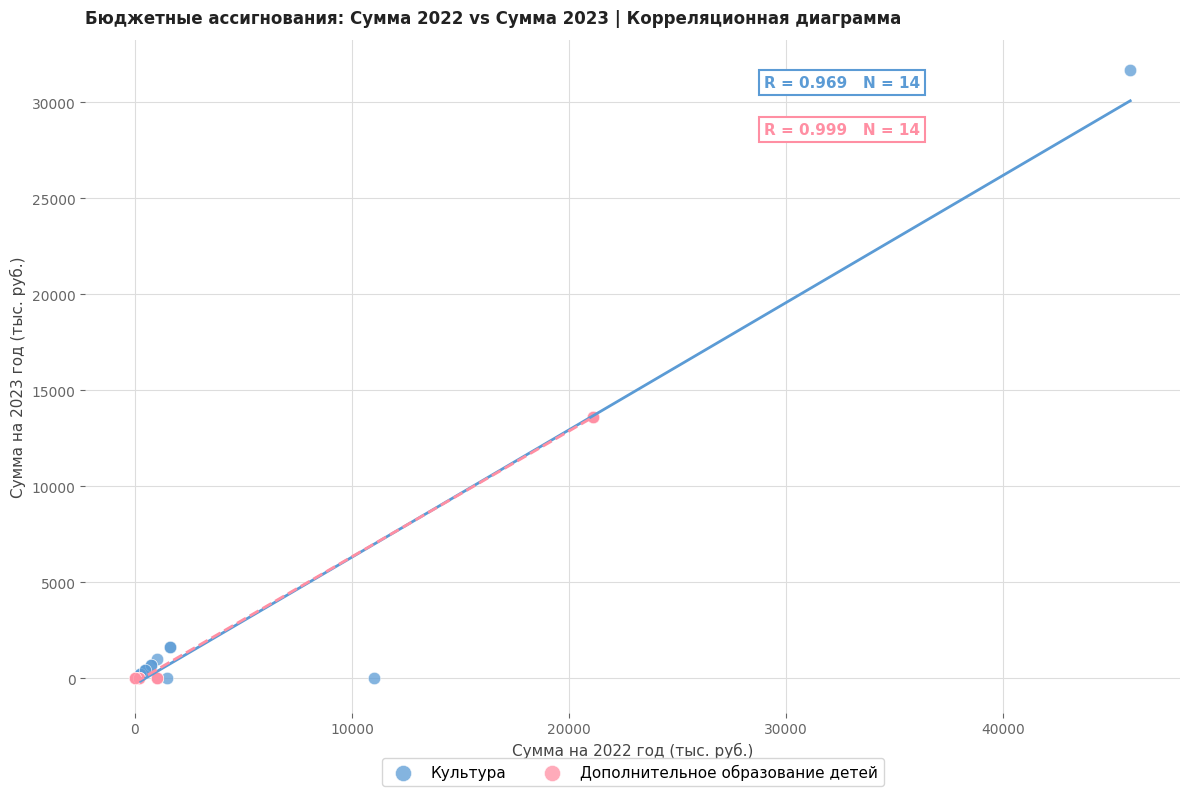

Which series has the largest Y range (max minus min)?

Культура